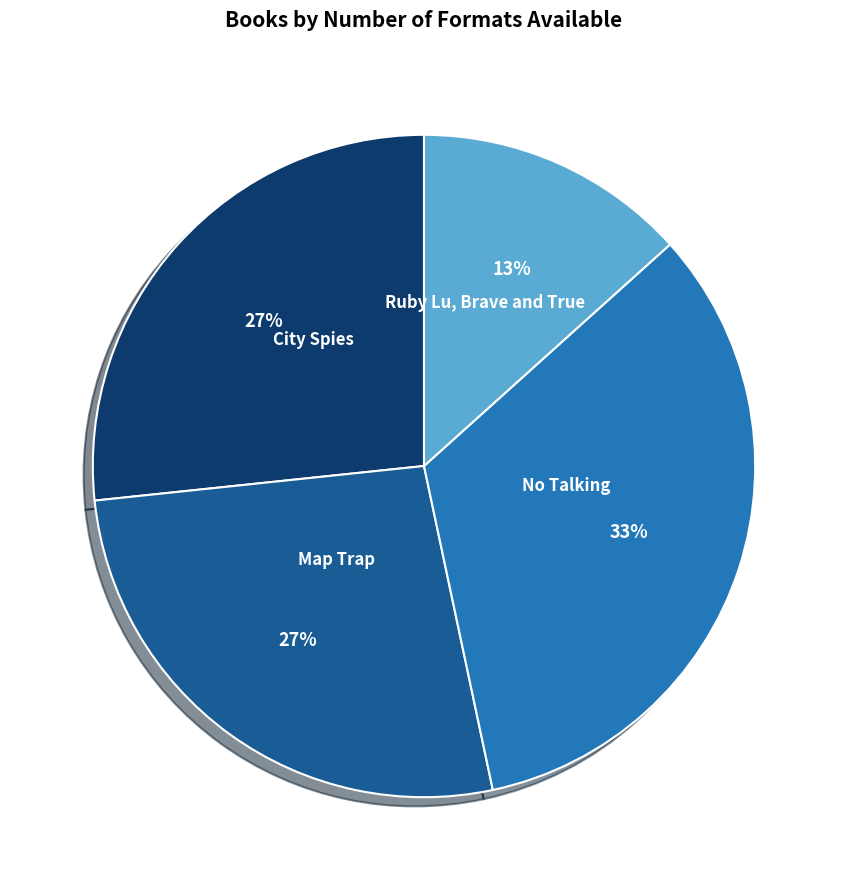

Which slice is the smallest?

Ruby Lu, Brave and True